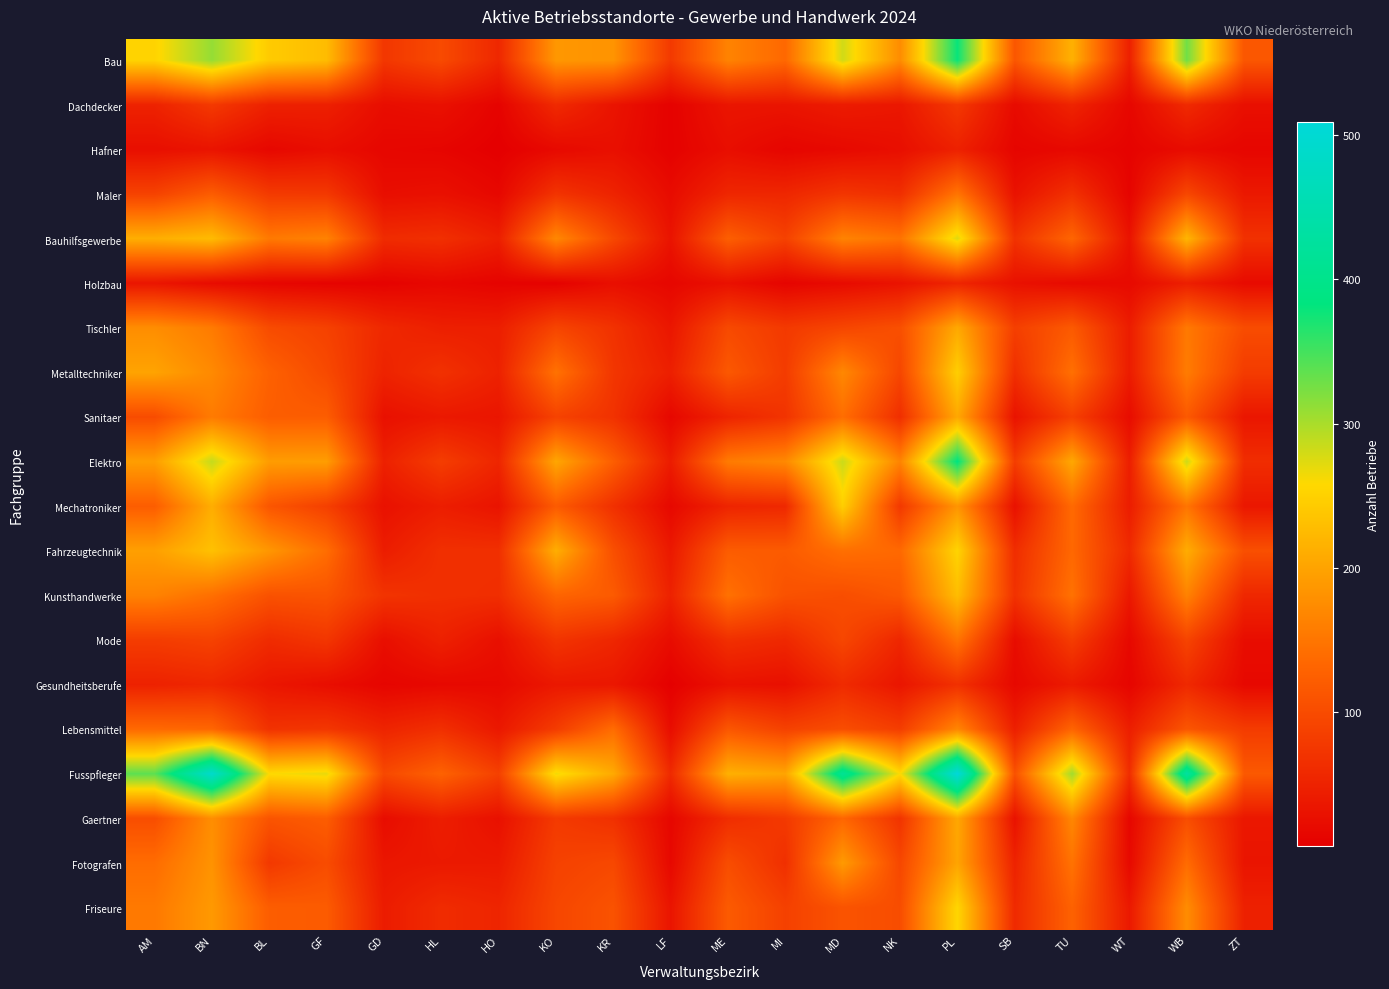

At which category does the chart reach its minimum across all series?

HO